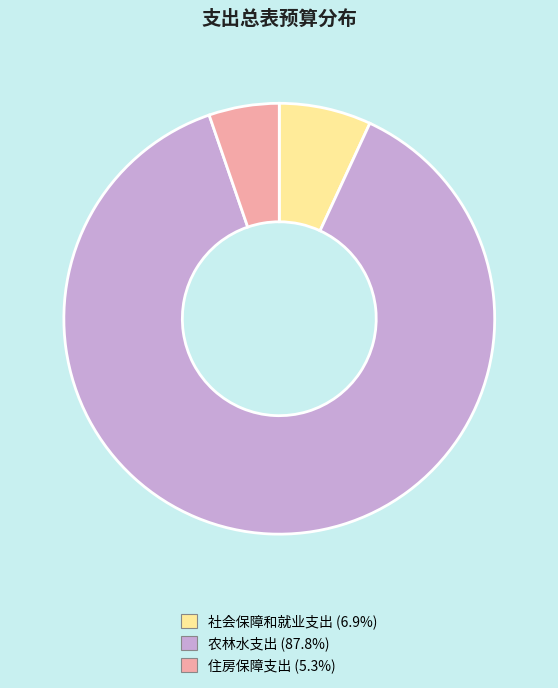

Combined, do 社会保障和就业支出 and 住房保障支出 account for over 50%?

No